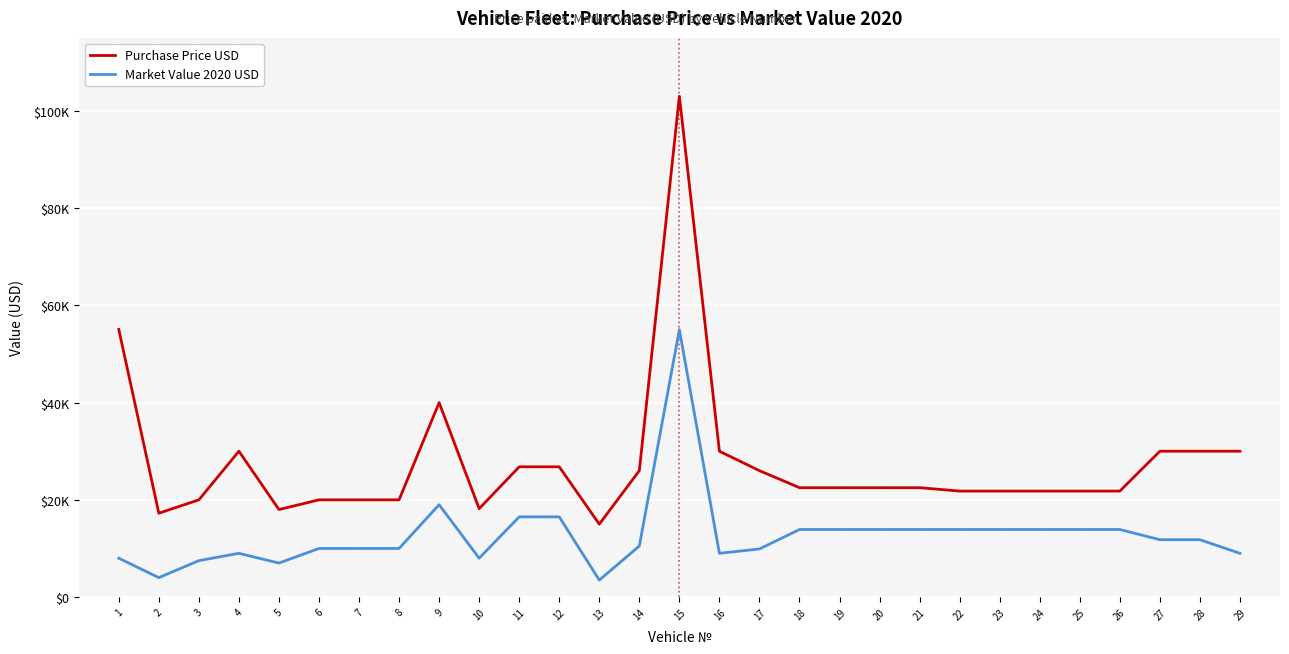

Between 1 and 17, which series saw the biggest shift?

Purchase Price USD